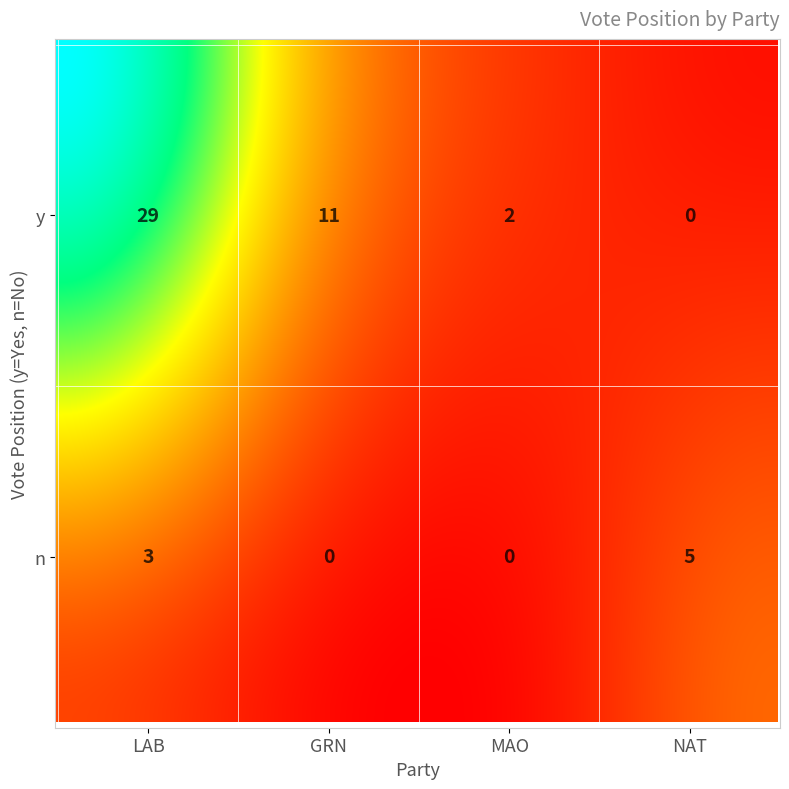

At 3, list the series in order from largest to smallest.

n, y